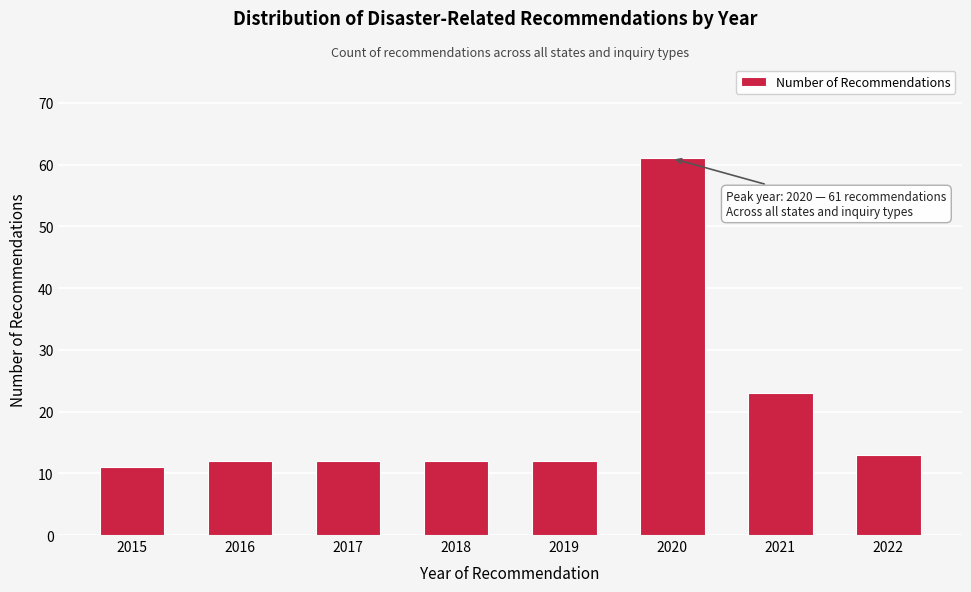

Reading left to right, what are all the values shown in this chart?

11	12	12	12	12	61	23	13